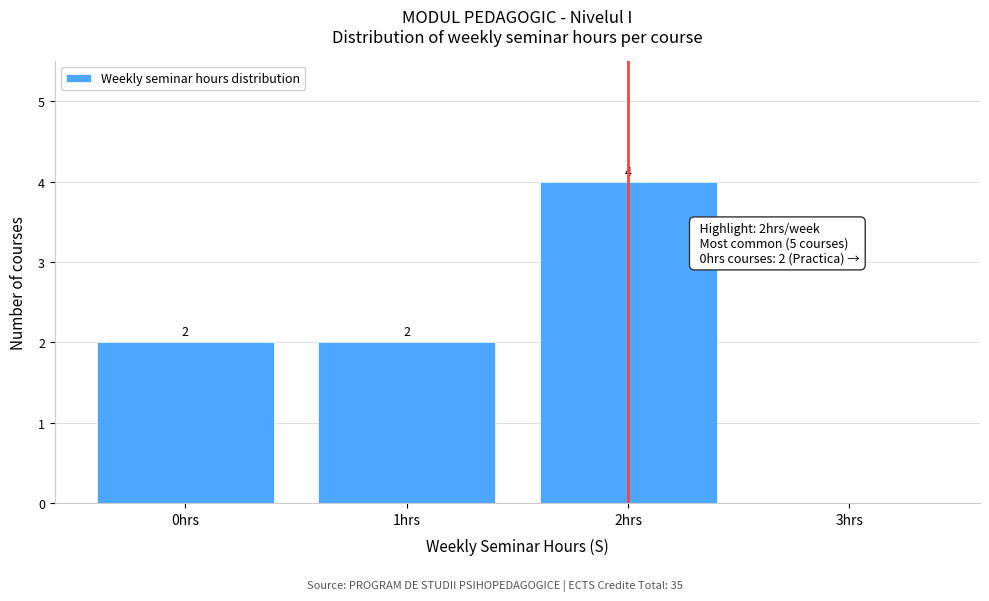

Reading left to right, list all the values displayed in this chart.

0hrs=2	1hrs=2	2hrs=4	3hrs=0